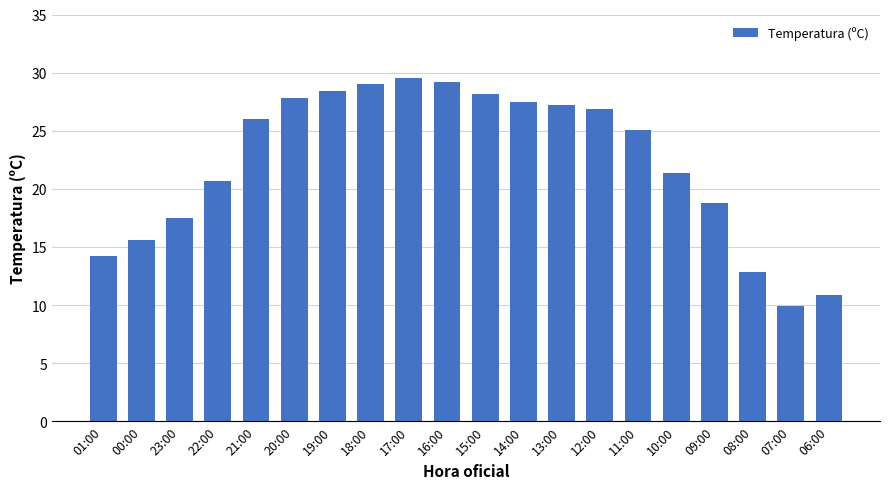

Reading right to left, what are all the values shown in this chart?

06:00=10.9	07:00=9.9	08:00=12.8	09:00=18.8	10:00=21.4	11:00=25.1	12:00=26.9	13:00=27.2	14:00=27.5	15:00=28.2	16:00=29.2	17:00=29.5	18:00=29.0	19:00=28.4	20:00=27.8	21:00=26.0	22:00=20.7	23:00=17.5	00:00=15.6	01:00=14.2